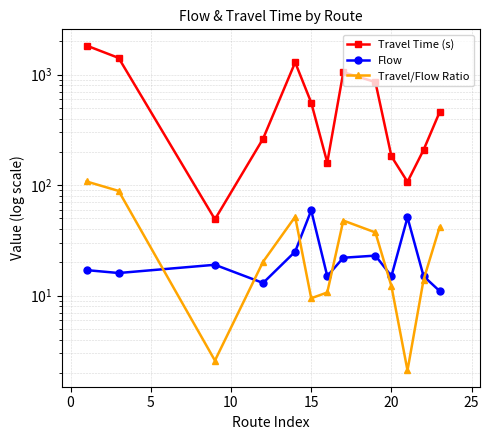

How many data points in Travel Time (s) are above 457?

6